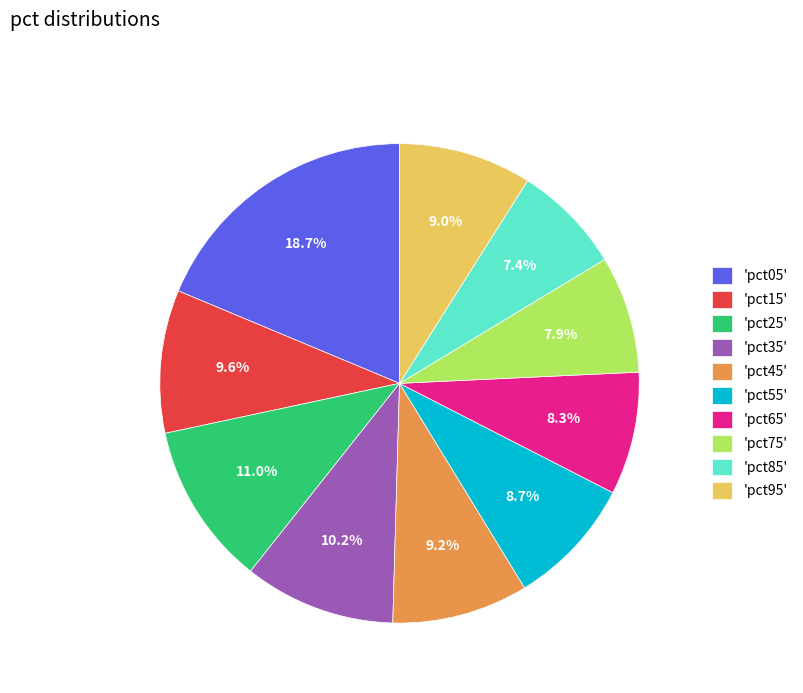

To the nearest percent, what is the difference between the largest and smallest slice percentages?

11%